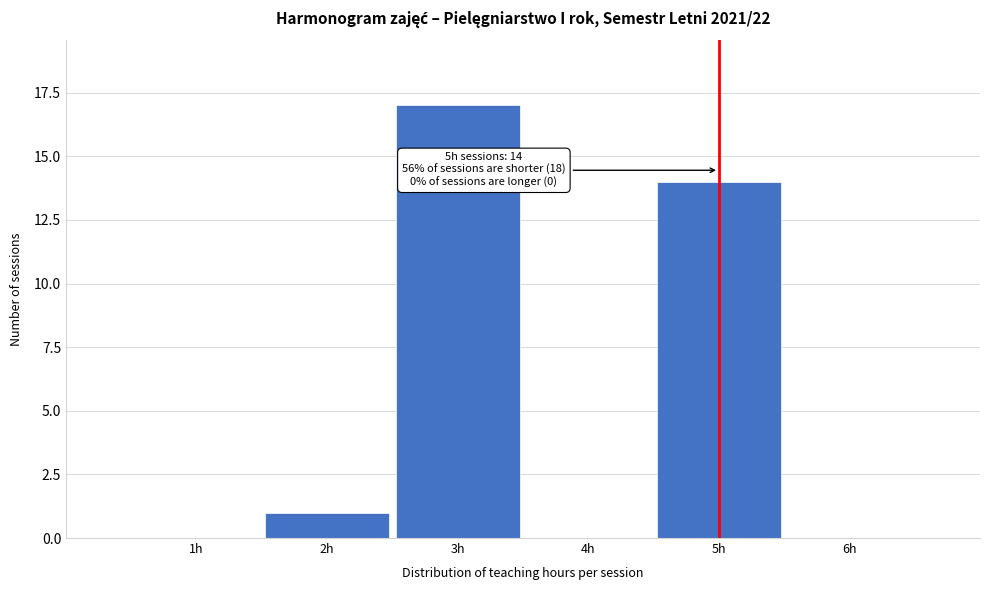

Which range on the x-axis has the tallest bar?

2.5 to 3.5